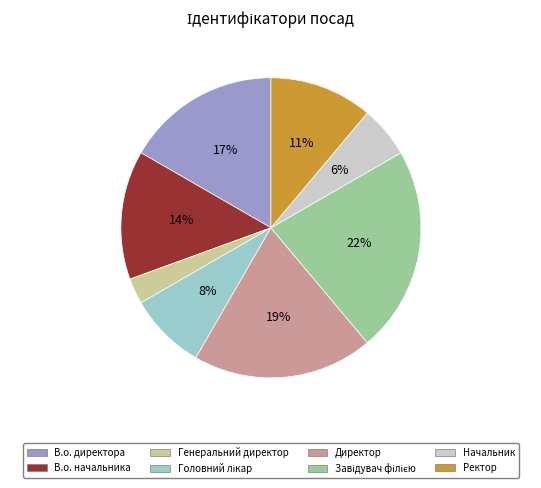

Is there any slice that represents more than half of the pie?

No